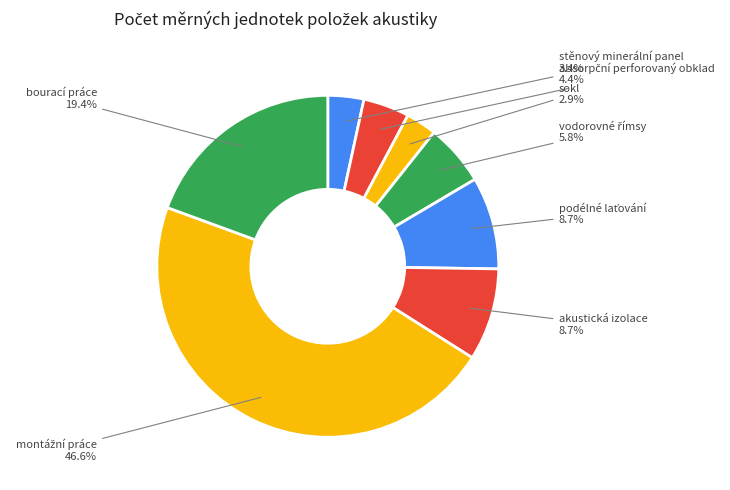

Approximately how many times larger is the value at bourací práce compared to stěnový minerální panel?

5.7